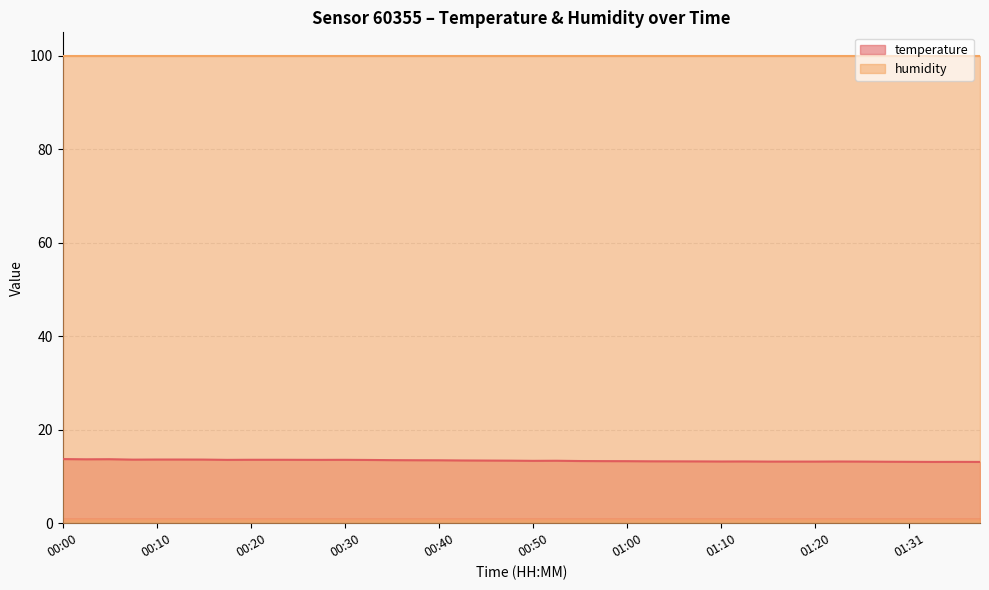

What is the ratio of the value at 01:23 to the value at 00:28?

1.0